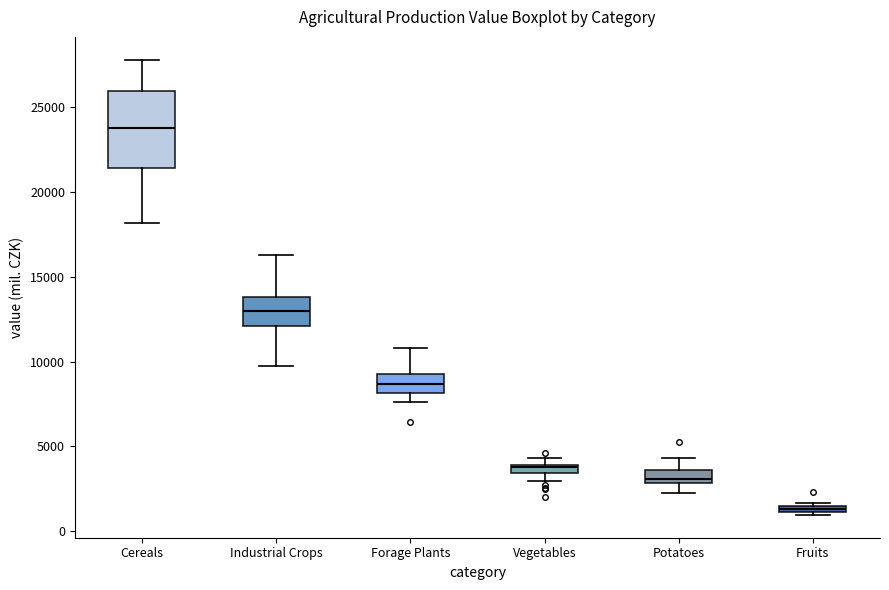

Which box's median line is the lowest?

Fruits